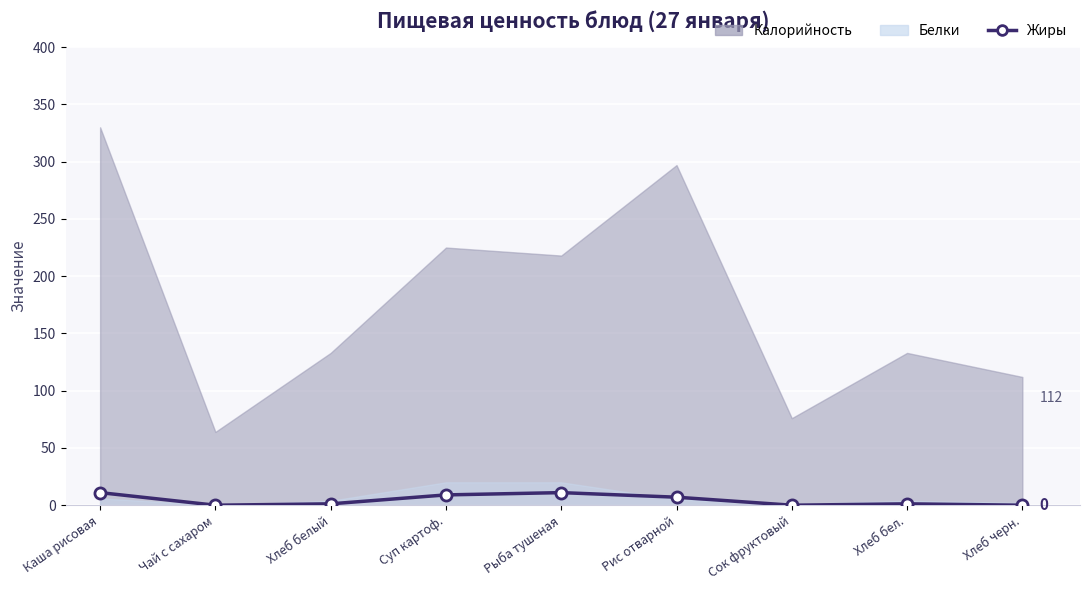

What is the approximate value at Каша рисовая?

11.0